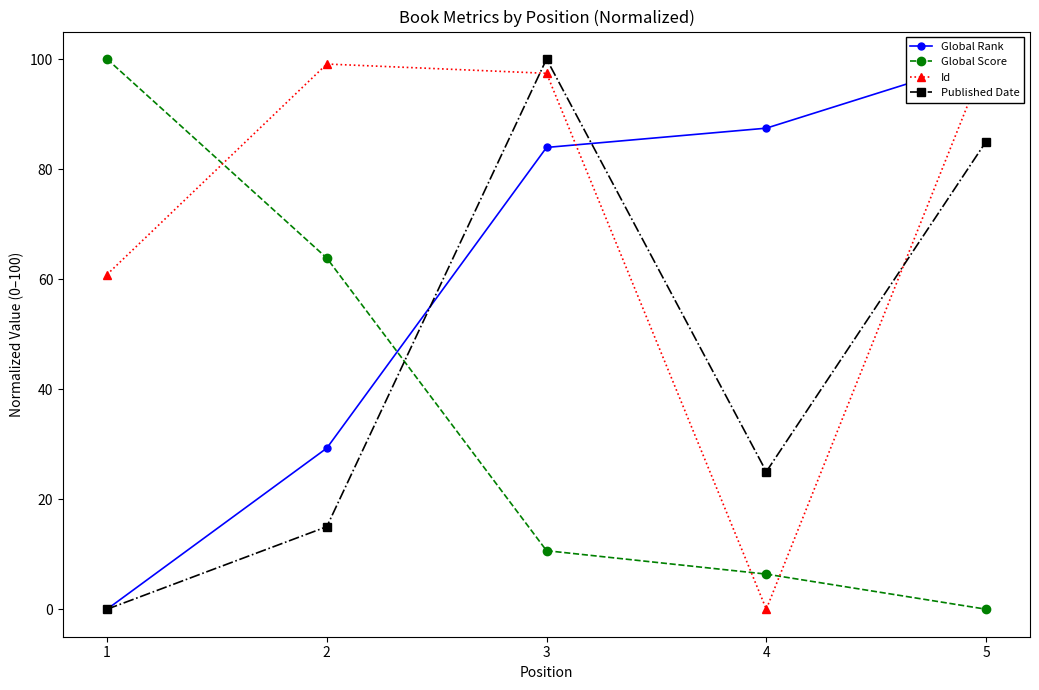

At which category is the sum across all series the highest?

3